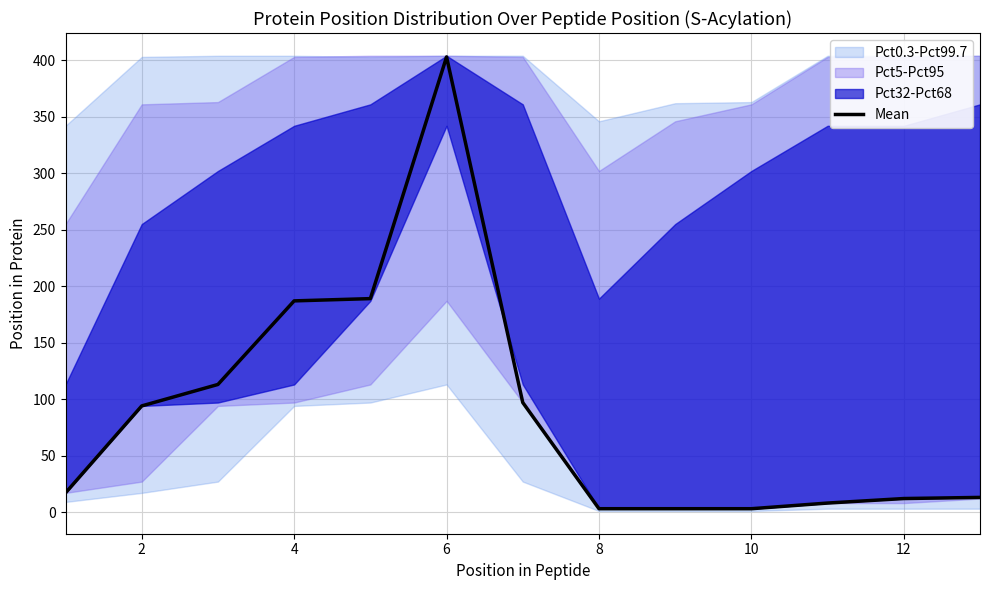

The value of Mean at 12 is 12. True or false?

True